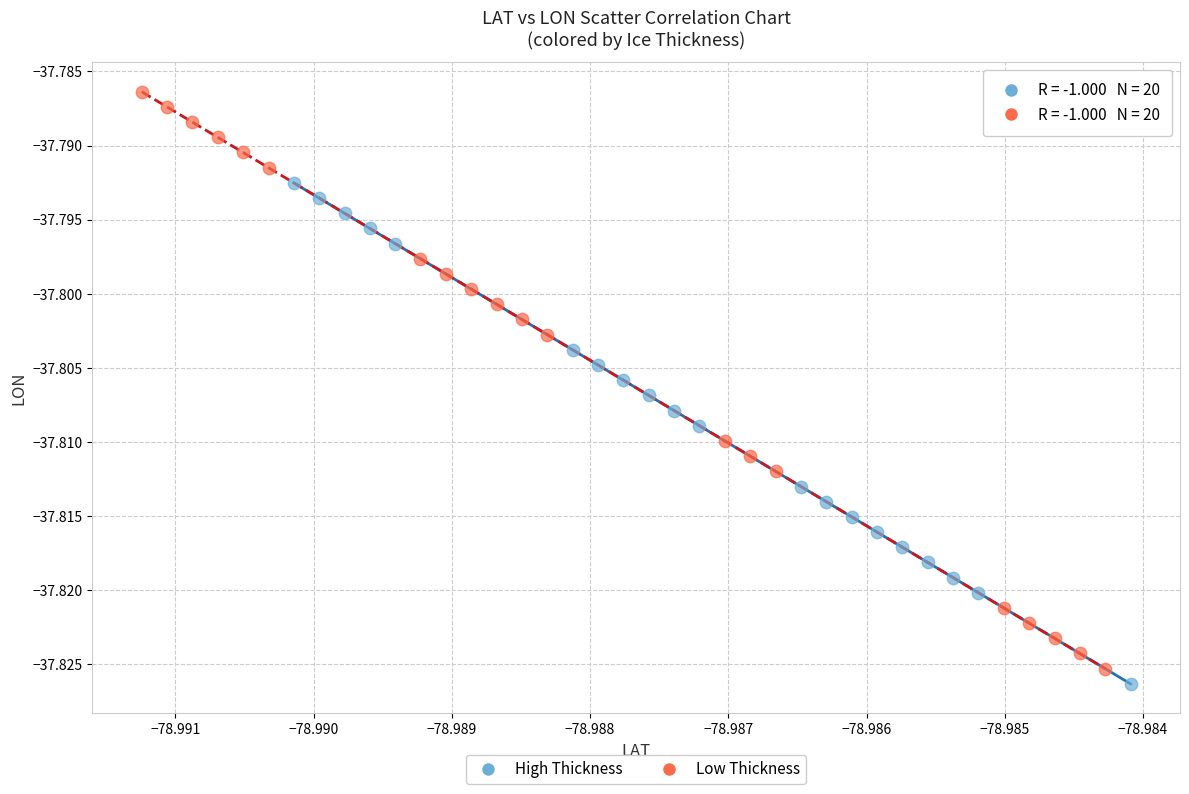

Which series reaches the maximum Y coordinate?

Low Thickness